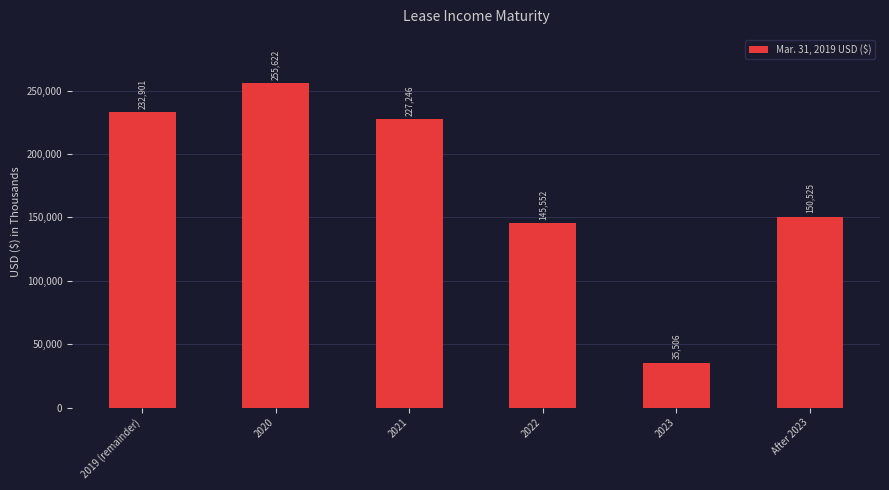

What is the approximate value at 2023, to the nearest 50?

35500